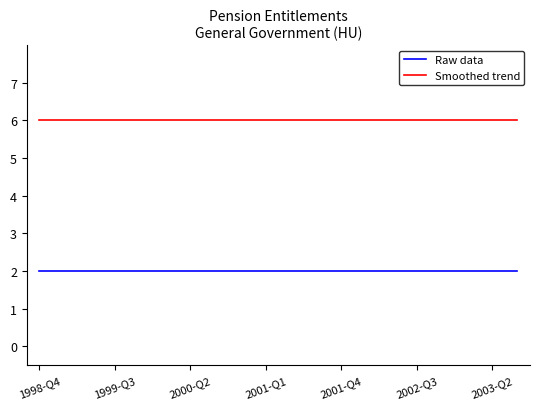

What is the maximum value shown in the chart?

6